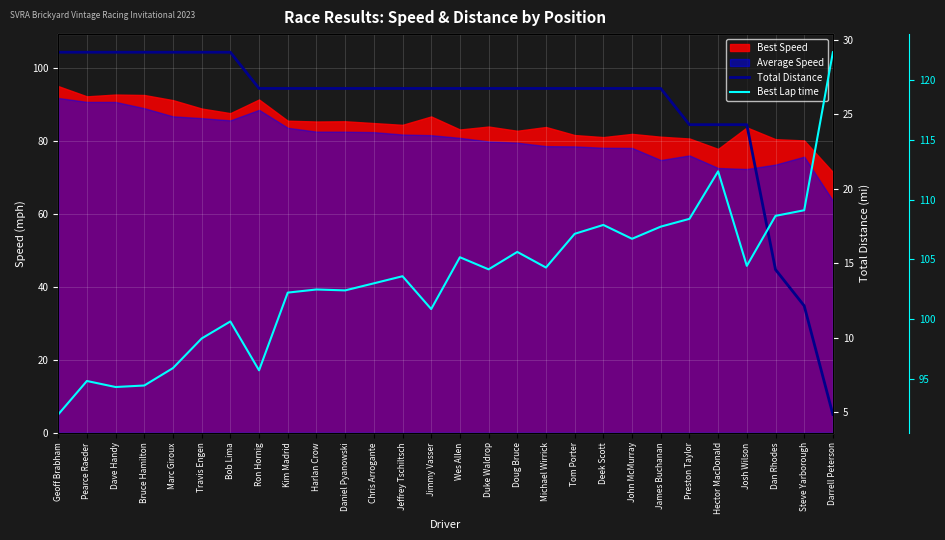

The Total Distance series shows 26.7 at Ron Hornig. True or false?

True